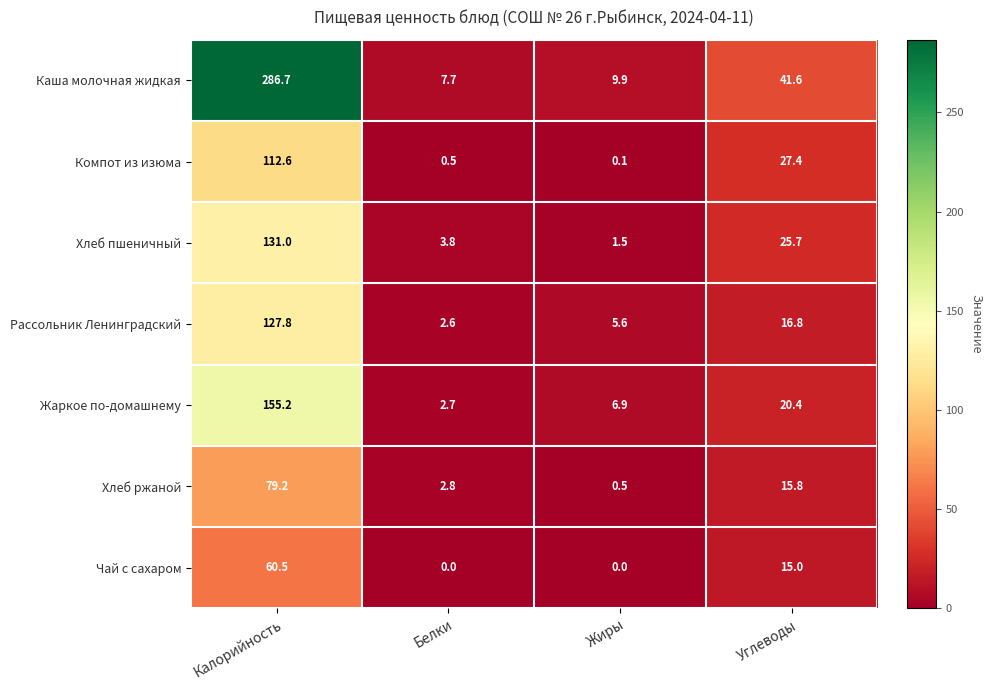

The value of Хлеб ржаной at Белки is 3.9. True or false?

False